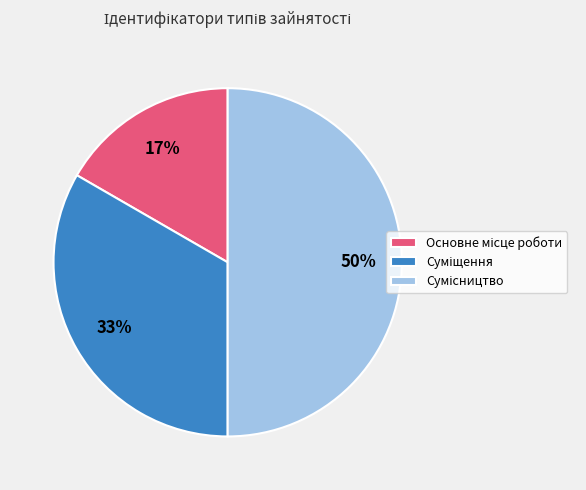

To the nearest percent, what is the average slice percentage?

33%